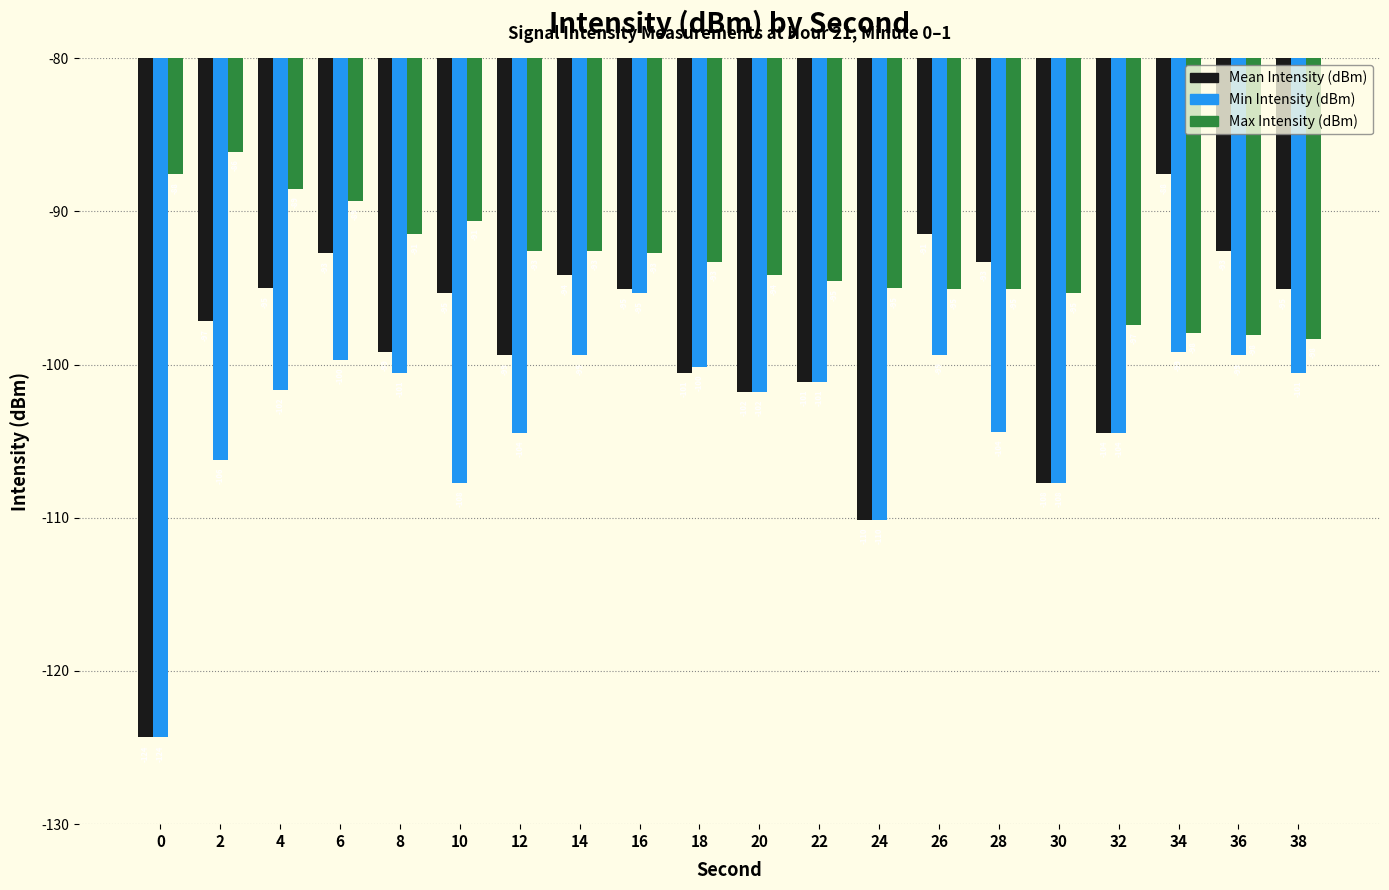

At which category does the chart reach its peak across all series?

2